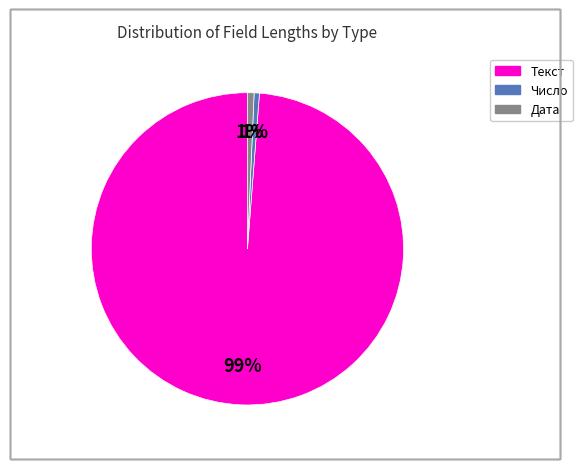

To the nearest percent, what is the average slice percentage?

33%